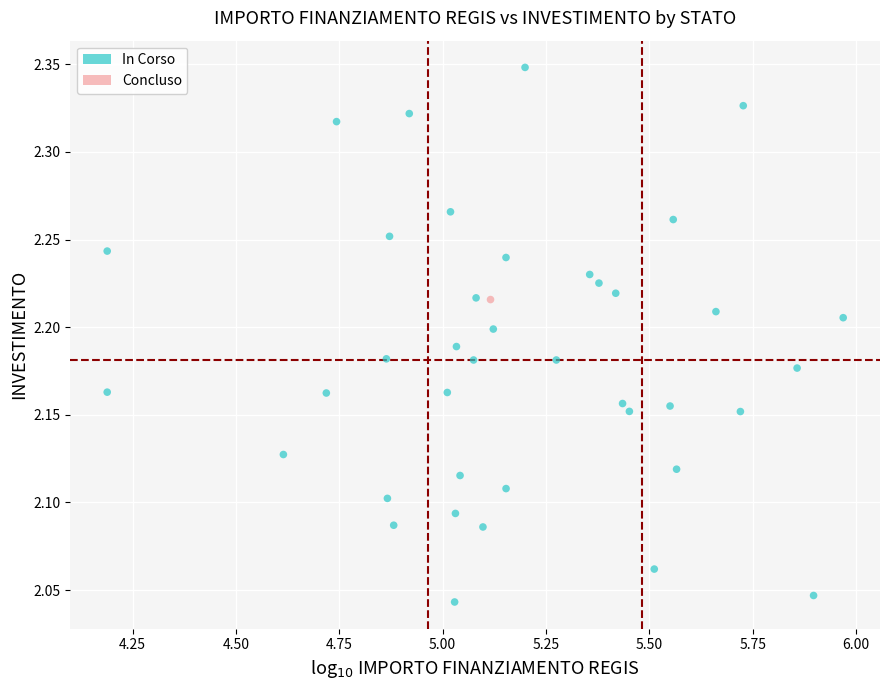

What are all the series names shown in the legend?

In Corso, Concluso